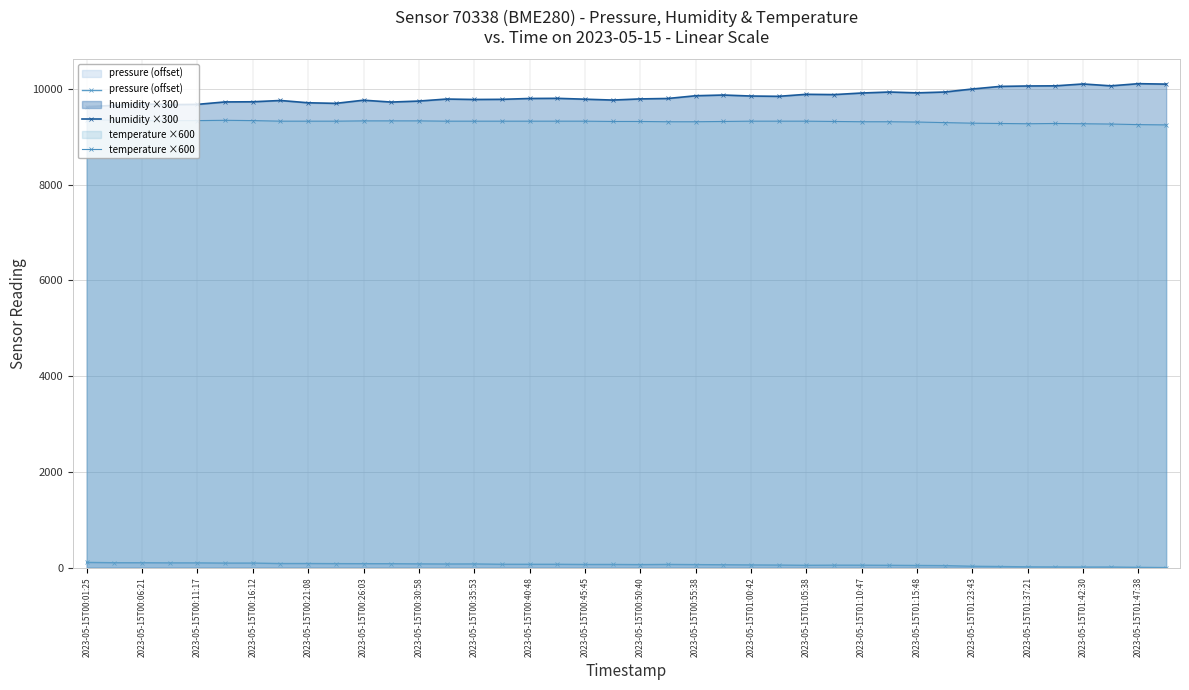

What is the greatest value displayed?

10107.0